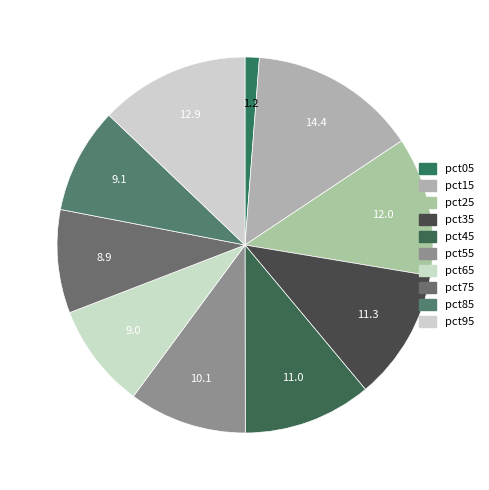

How many segments does this pie chart have?

10